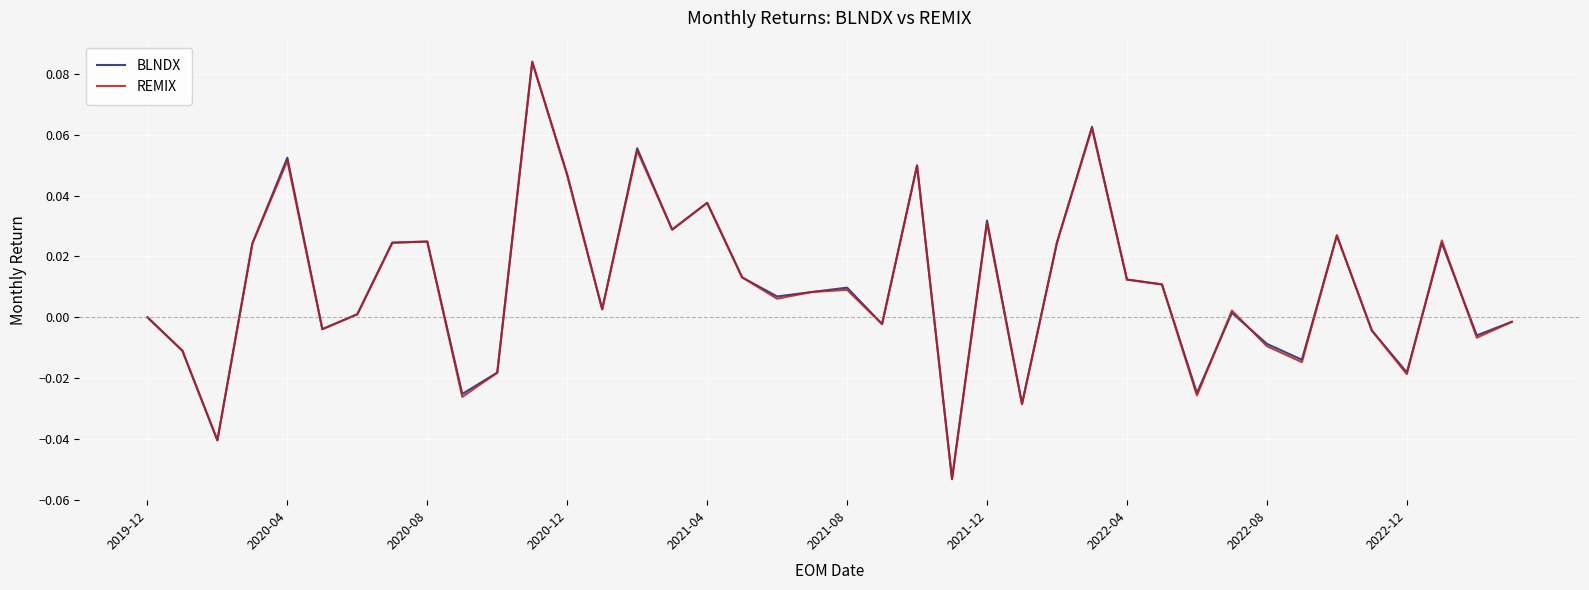

Which series has the widest spread of values?

REMIX